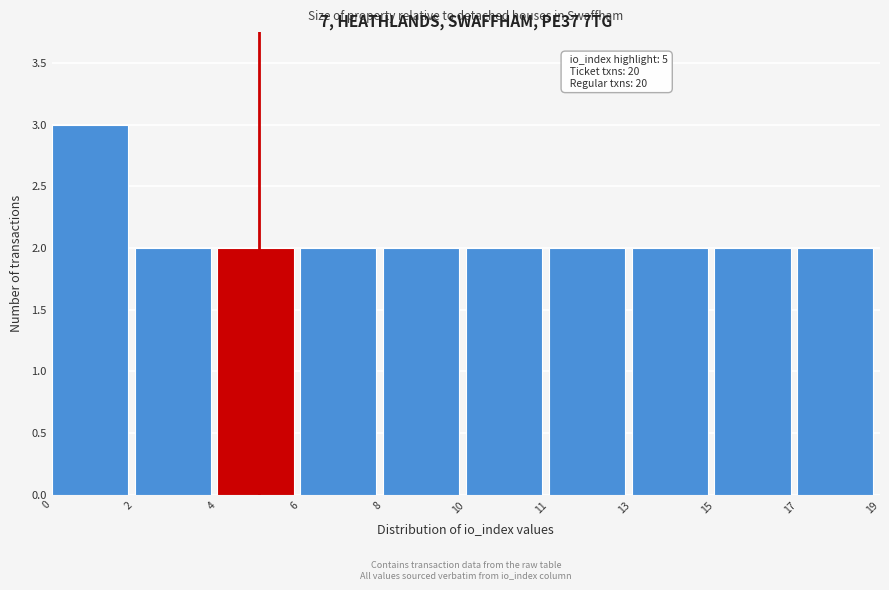

Reading left to right, what are all the values shown in this chart?

0=3	2=2	4=2	6=2	8=2	10=2	11=2	13=2	15=2	17=2